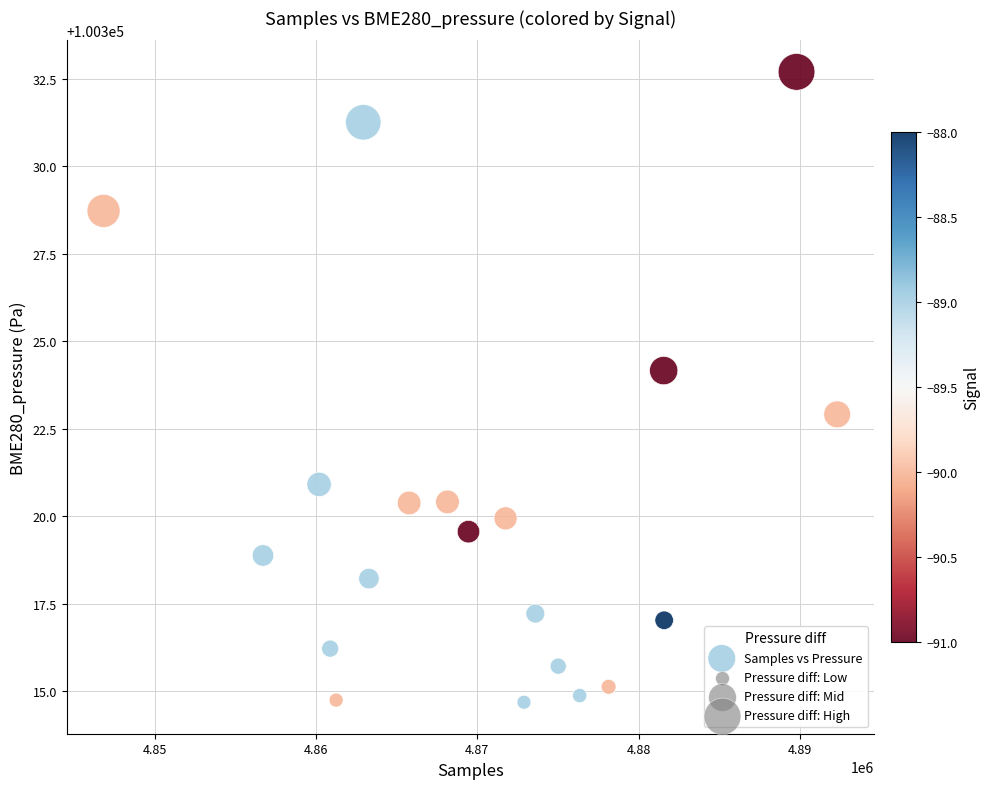

What is the range of Y values (max minus min)?

18.0